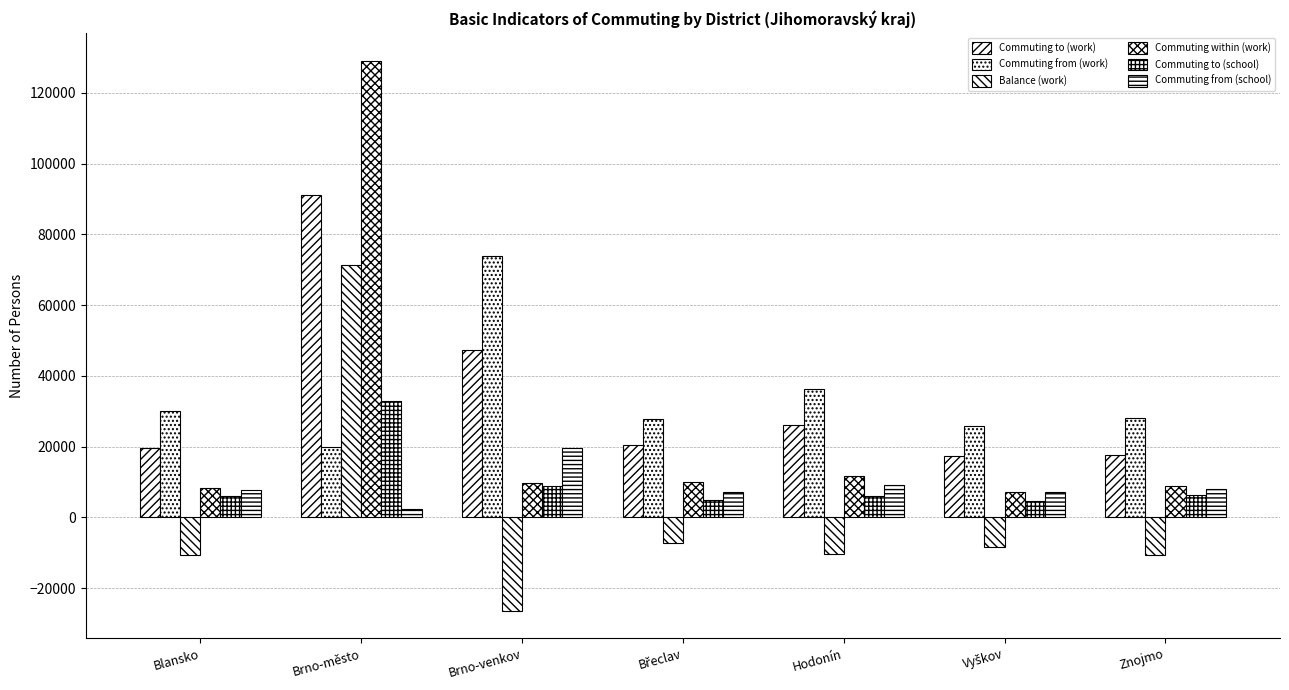

What is the label of the 7th bar from the left?

Znojmo